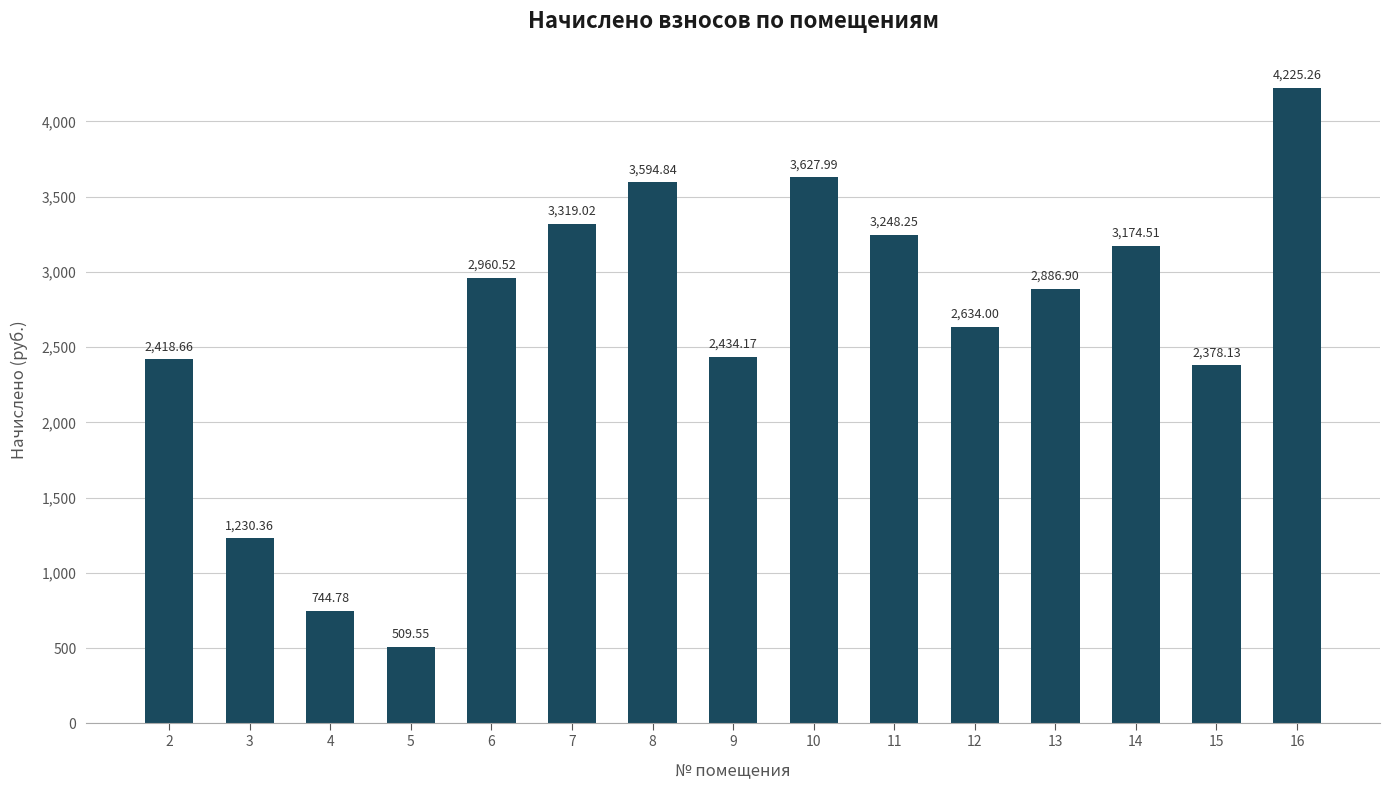

Approximately how many times larger is the value at 16 compared to 6?

1.4